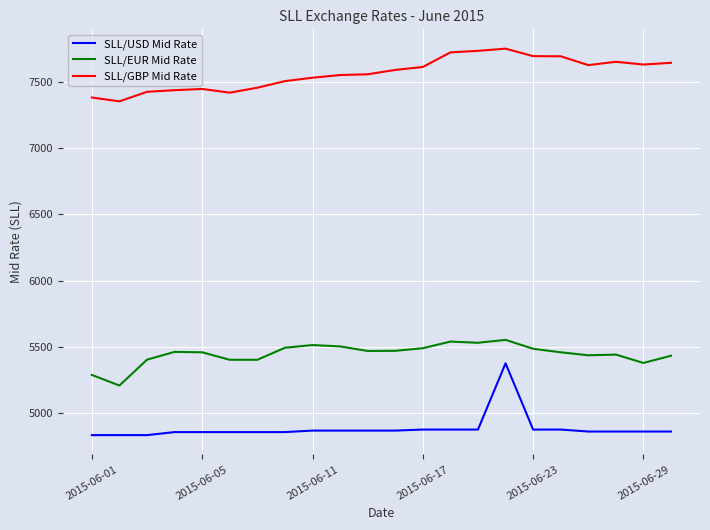

Which series has the largest range (max minus min)?

SLL/USD Mid Rate